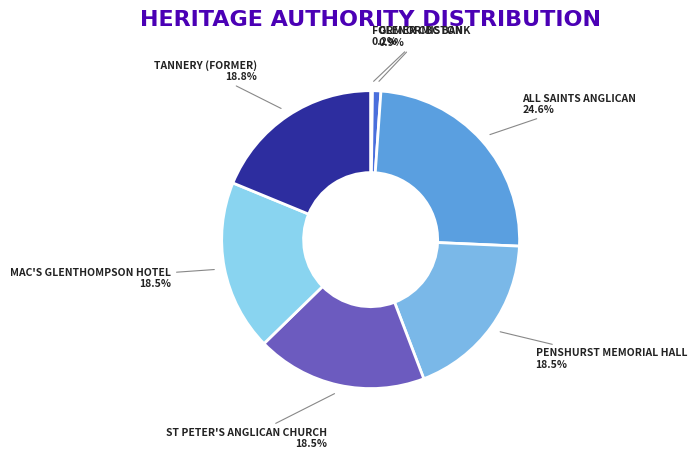

Which has a higher value, ALL SAINTS ANGLICAN 24.6% or PENSHURST MEMORIAL HALL 18.5%?

ALL SAINTS ANGLICAN 24.6%